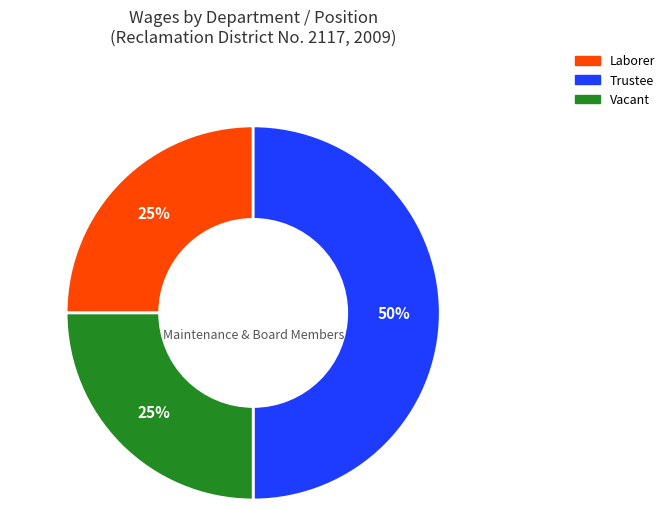

To the nearest percent, what is the average slice percentage?

33%